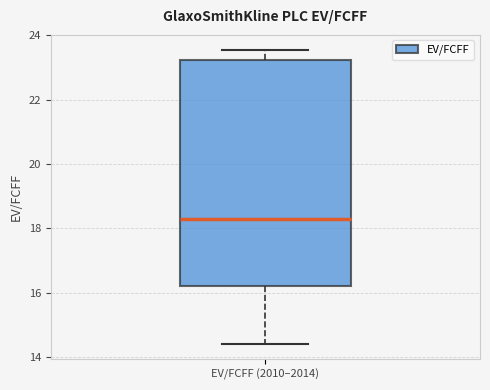

Transcribe this box plot: give where the median line is, the range the box spans, and where the two whiskers end, as read against the y-axis. The values are not printed on the chart, so give them approximately, as read against the axis.

median 18.2, box 16.2 to 23.2, whiskers 14.4 to 23.6